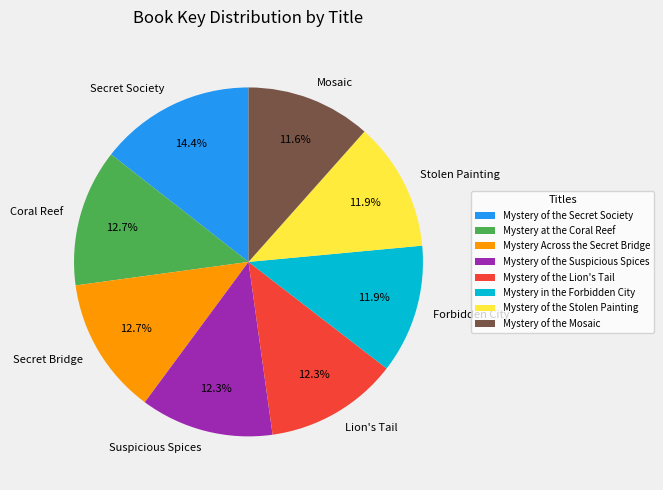

Which category has the biggest portion of the pie?

Mystery of the Secret Society